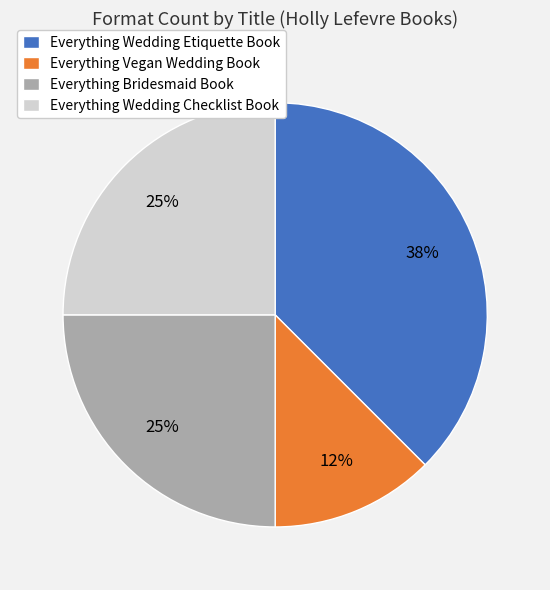

To the nearest percent, what is the average slice percentage?

25%